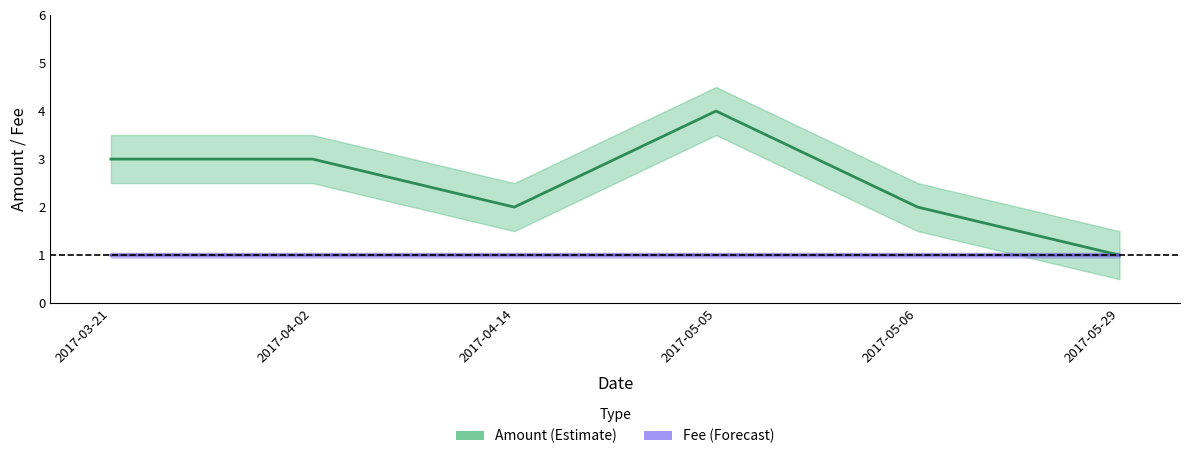

Which category has the lowest value in the Amount (center) series?

2017-05-29